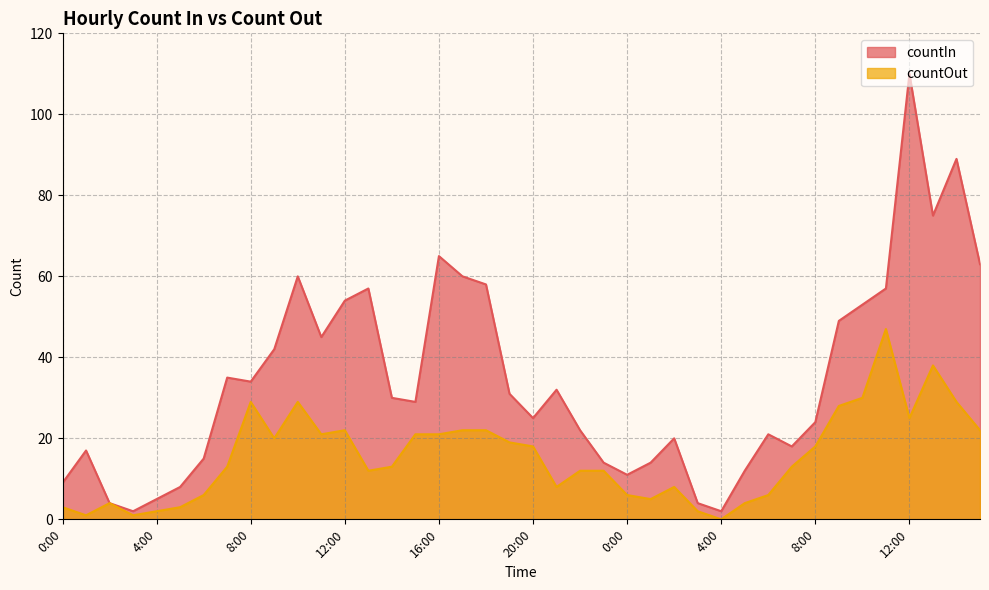

What is the difference between the countOut values at 22:00 and 2:00?

4